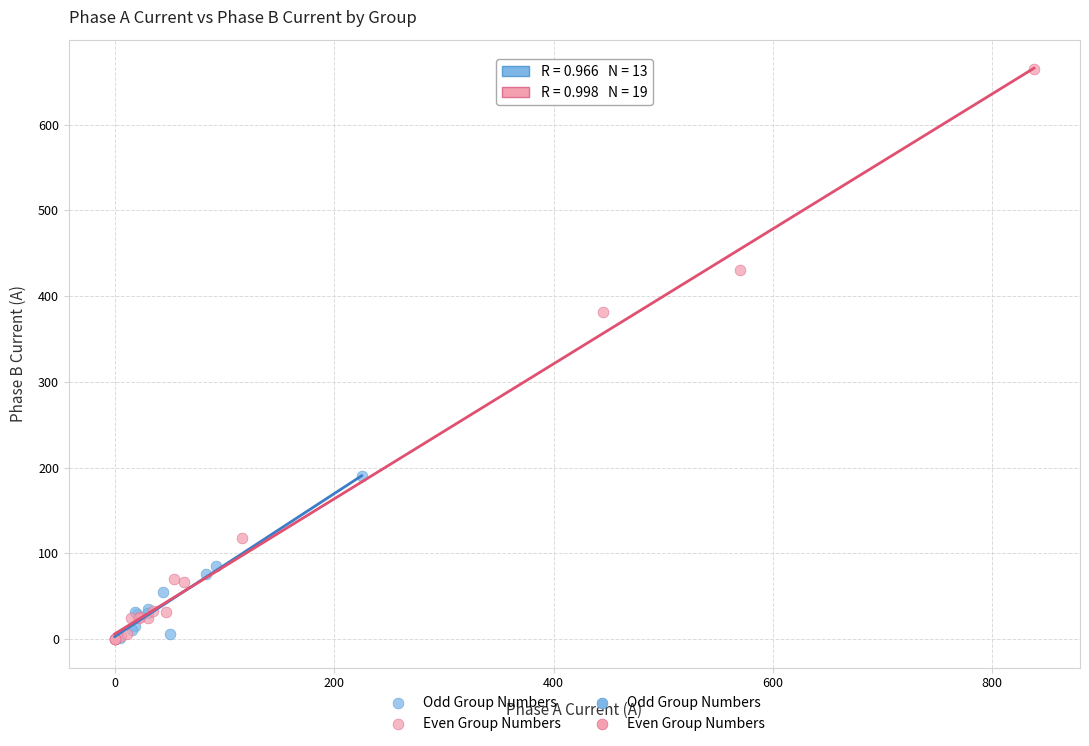

Which series reaches the maximum Y coordinate?

Even Group Numbers